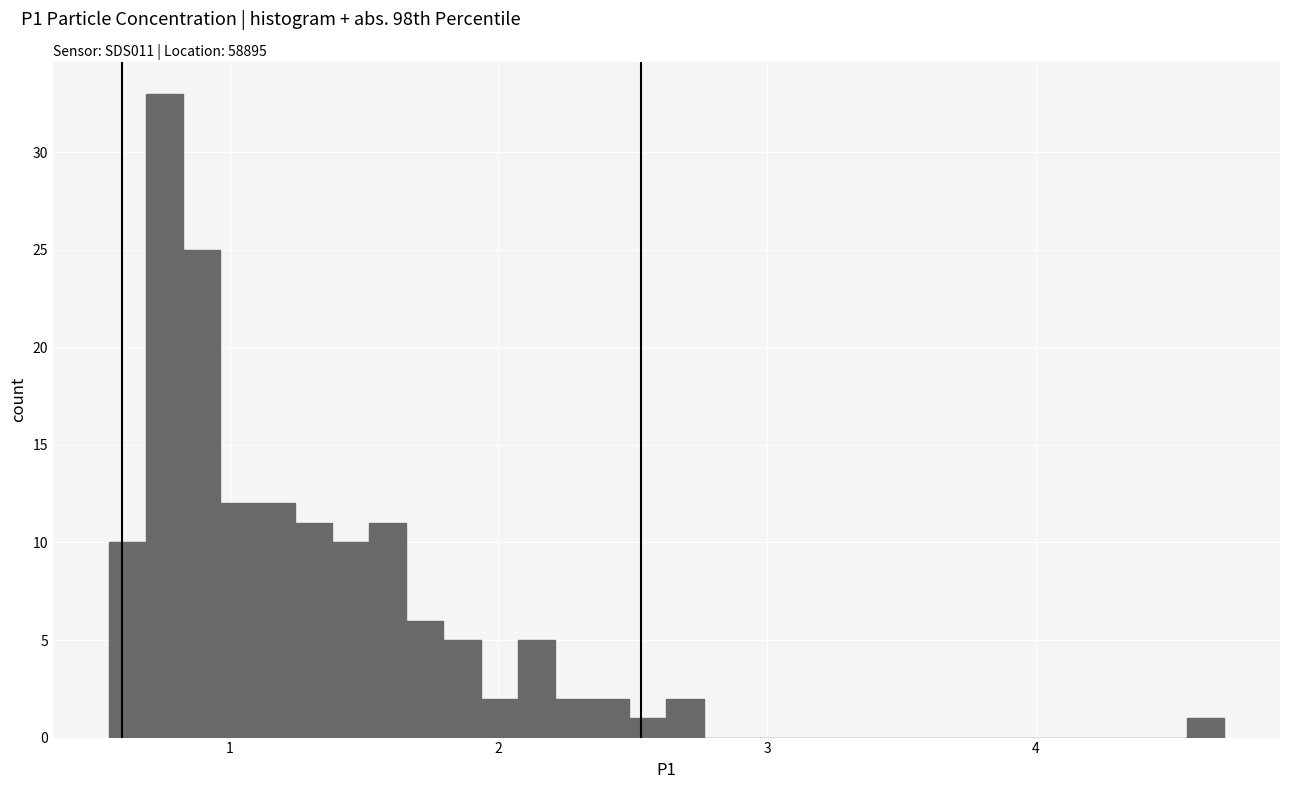

Read against the x-axis, roughly where is the centre of the tallest bar?

0.8